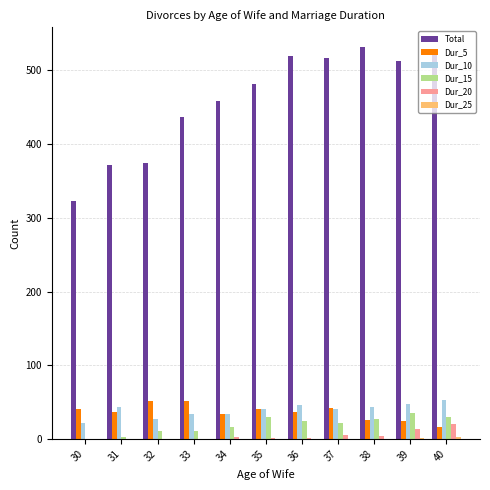

At which category does the chart reach its peak across all series?

38